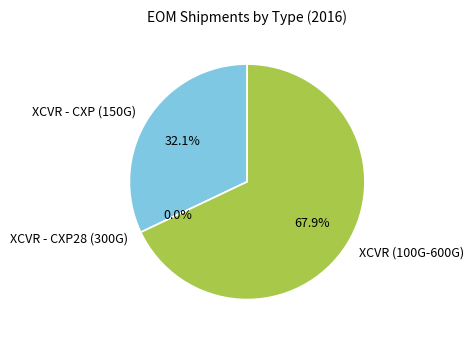

Combined, what portion of the pie is XCVR (100G-600G) and XCVR - CXP (150G)?

100.0%